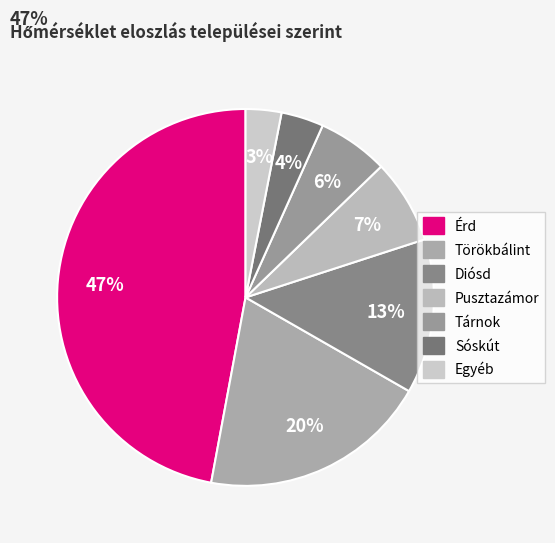

How many segments does this pie chart have?

7